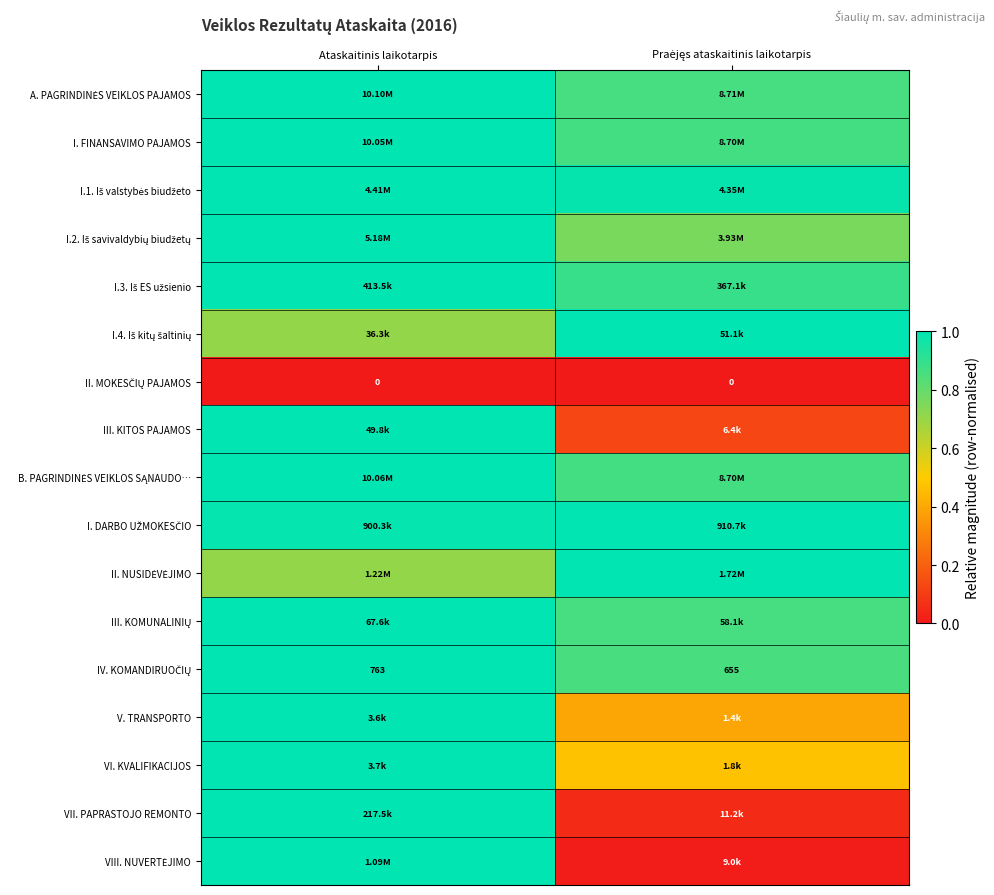

Which category has the highest value in the VII. PAPRASTOJO REMONTO series?

Ataskaitinis laikotarpis